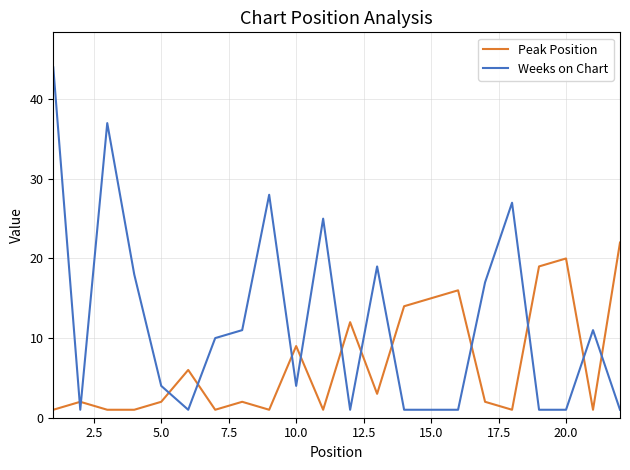

How many lines are shown in the chart?

2